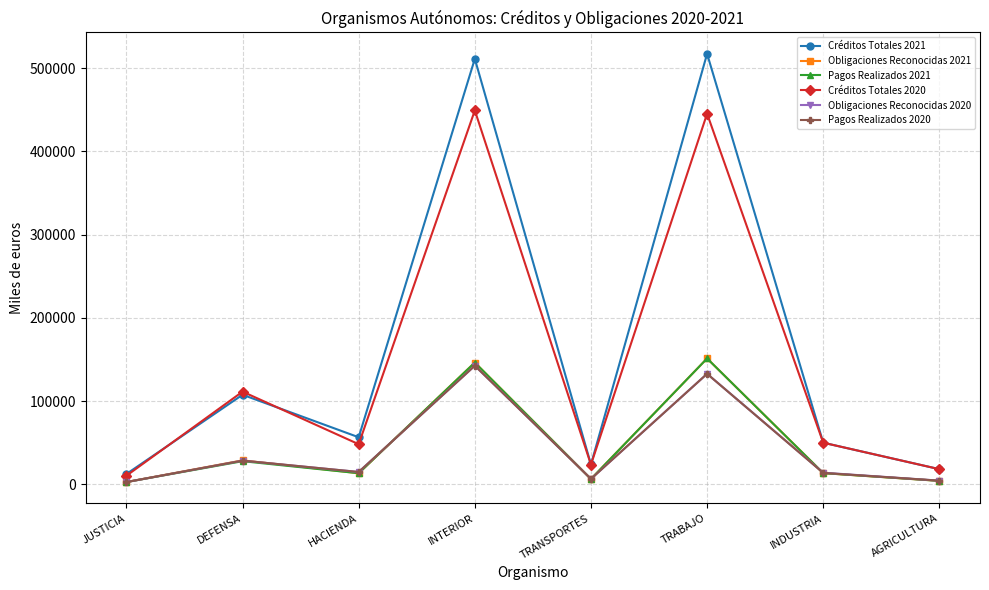

What are all the series names shown in the legend?

Créditos Totales 2021, Obligaciones Reconocidas 2021, Pagos Realizados 2021, Créditos Totales 2020, Obligaciones Reconocidas 2020, Pagos Realizados 2020